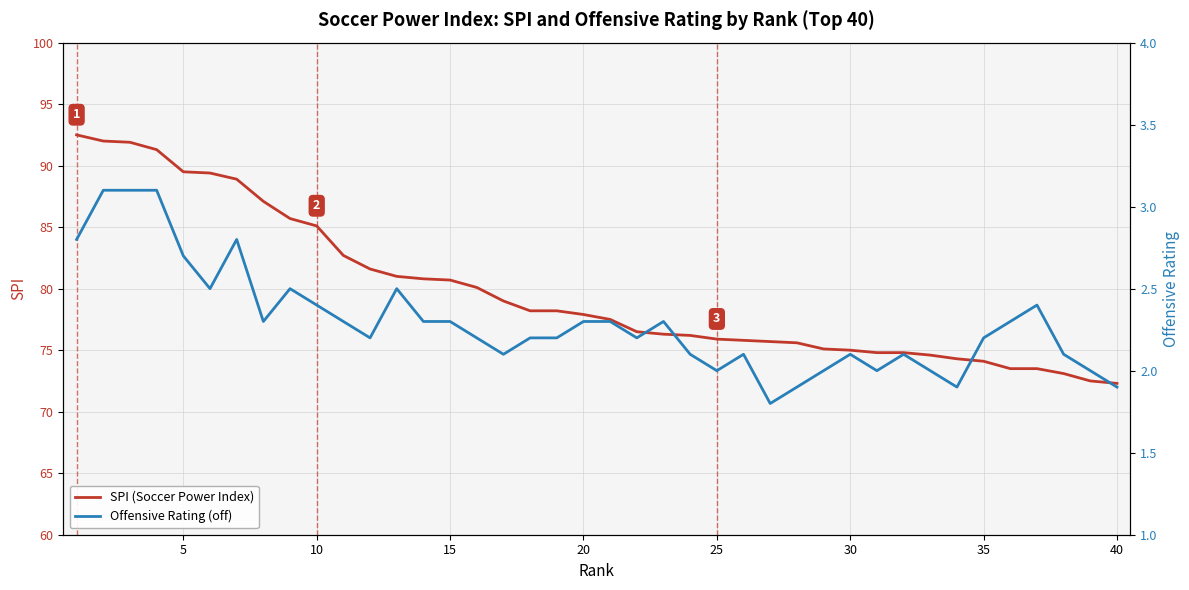

Reading left to right, transcribe all the data shown in this chart.

SPI (Soccer Power Index): 92.5	92.0	91.9	91.3	89.5	89.4	88.9	87.1	85.7	85.1	82.7	81.6	81.0	80.8	80.7	80.1	79.0	78.2	78.2	77.9	77.5	76.5	76.3	76.2	75.9	75.8	75.7	75.6	75.1	75.0	74.8	74.8	74.6	74.3	74.1	73.5	73.5	73.1	72.5	72.3
Offensive Rating (off): 2.8	3.1	3.1	3.1	2.7	2.5	2.8	2.3	2.5	2.4	2.3	2.2	2.5	2.3	2.3	2.2	2.1	2.2	2.2	2.3	2.3	2.2	2.3	2.1	2.0	2.1	1.8	1.9	2.0	2.1	2.0	2.1	2.0	1.9	2.2	2.3	2.4	2.1	2.0	1.9